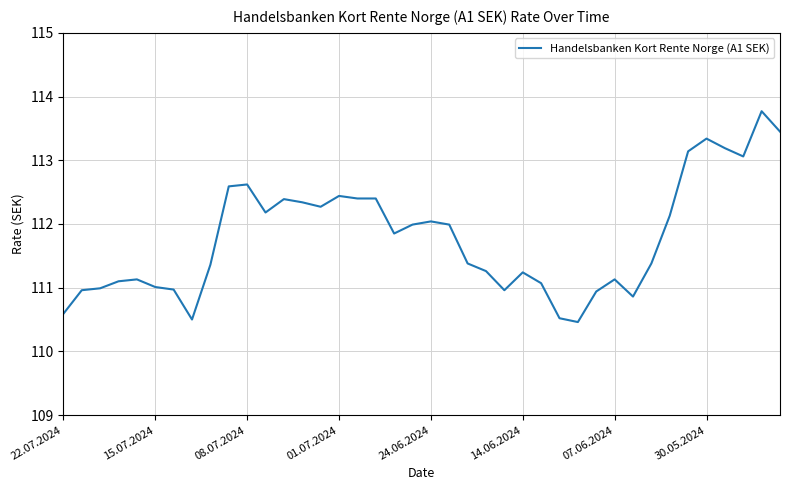

What is the maximum value shown in the chart?

113.8